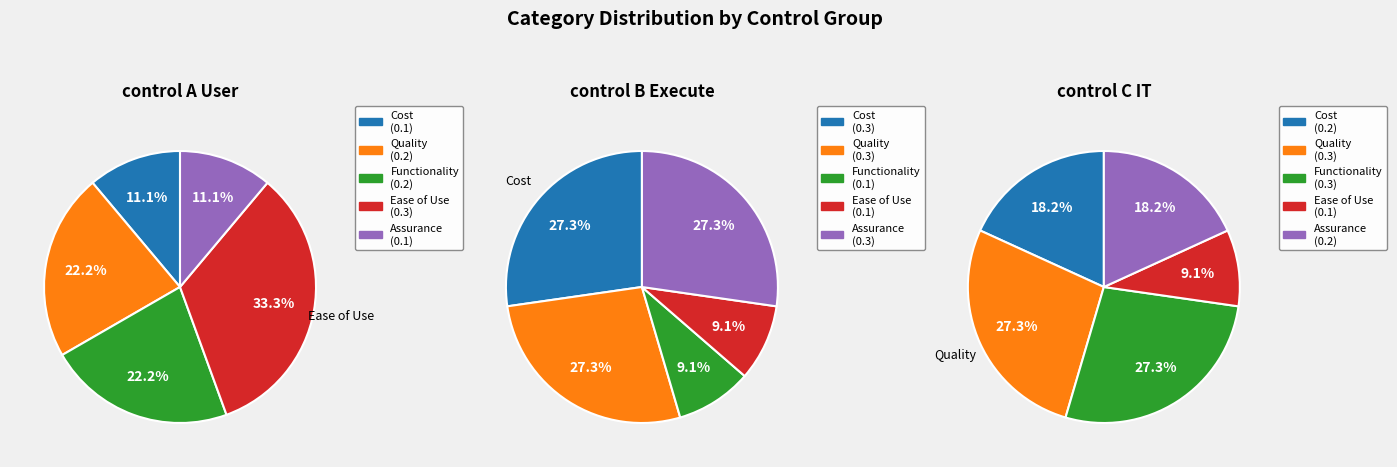

Is it true that Assurance is 27% of the pie?

True